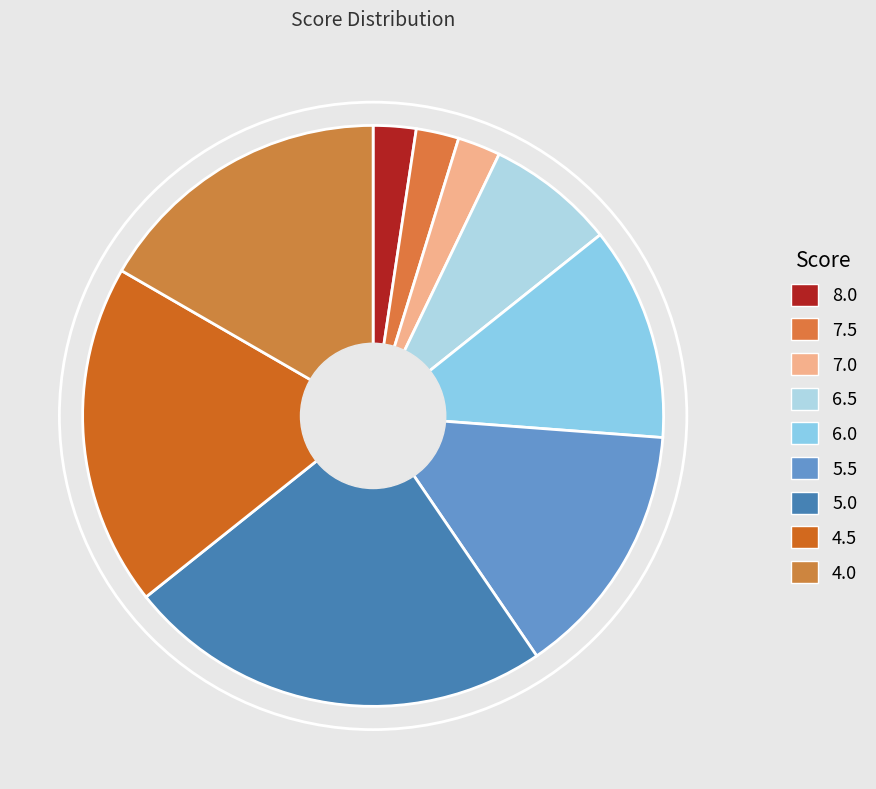

Count the number of slices in the pie.

9